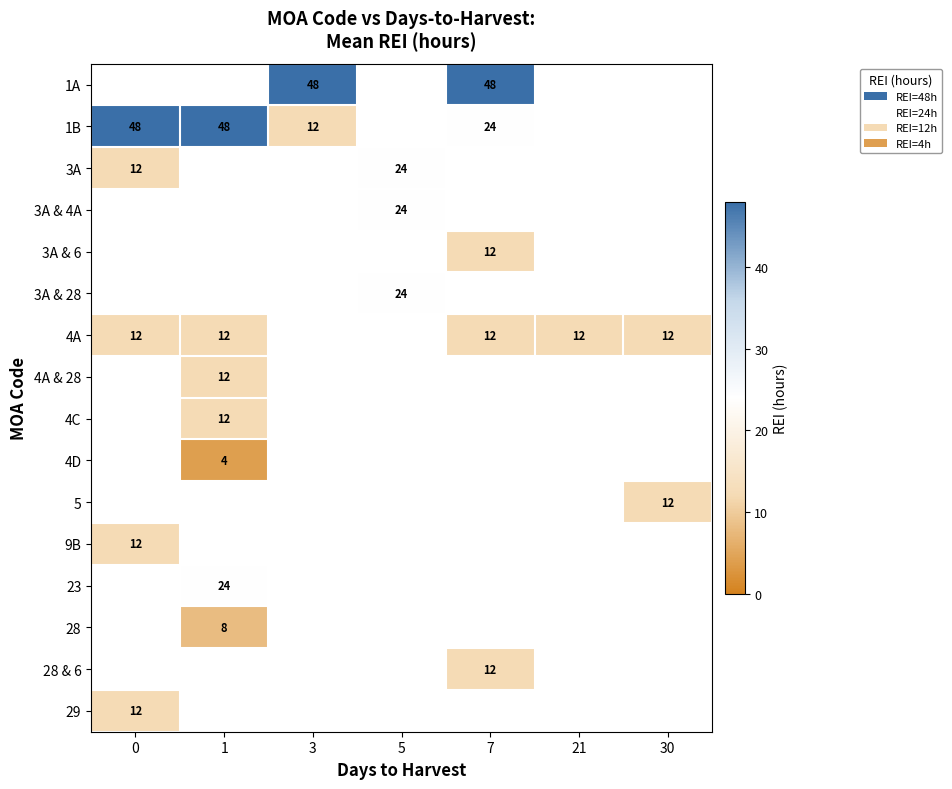

How many positive values does the 3A & 6 series have?

1